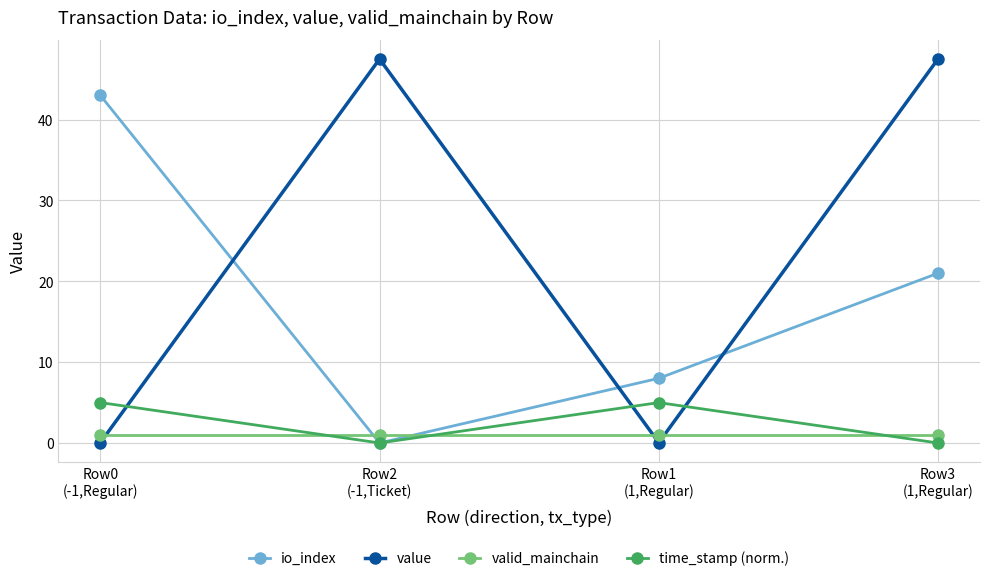

After their last crossing, which series has the higher values: value or io_index?

value